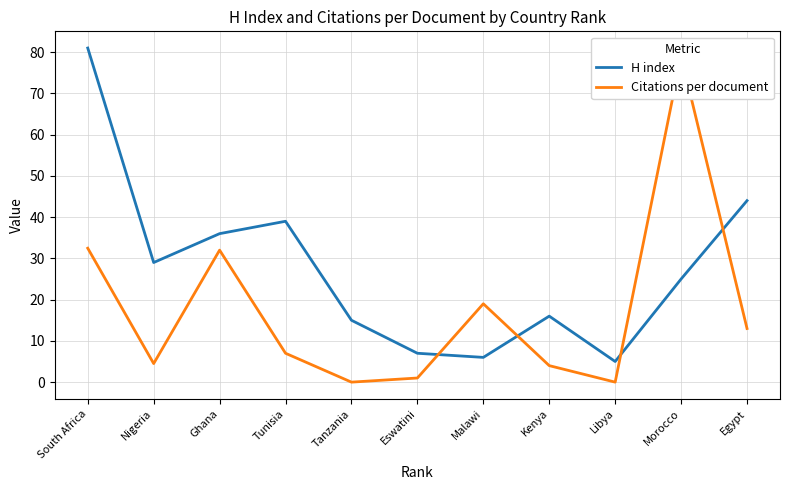

The Citations per document series shows 4.5 at Nigeria. True or false?

True